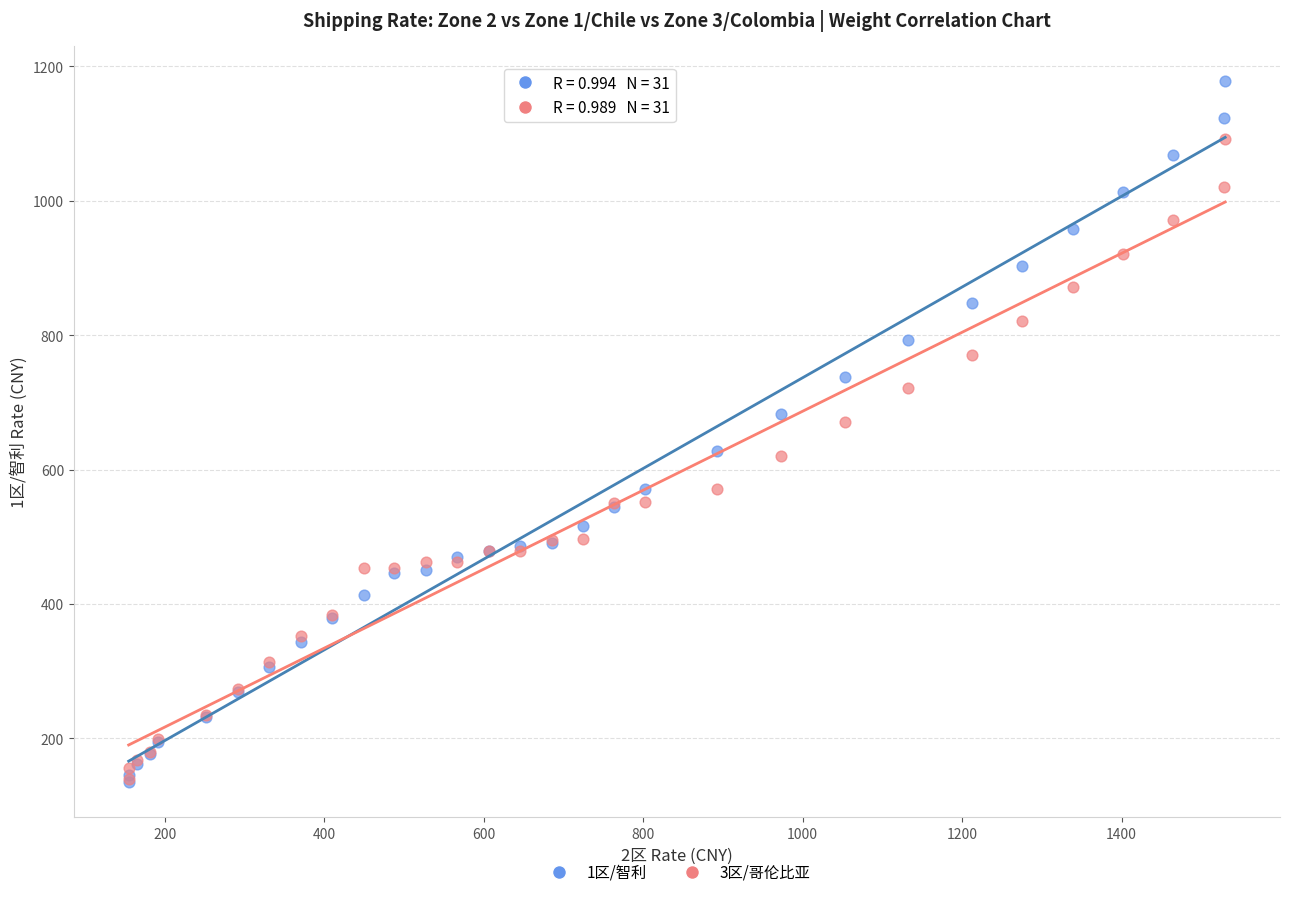

What are all the series names shown in the legend?

1区/智利, 3区/哥伦比亚